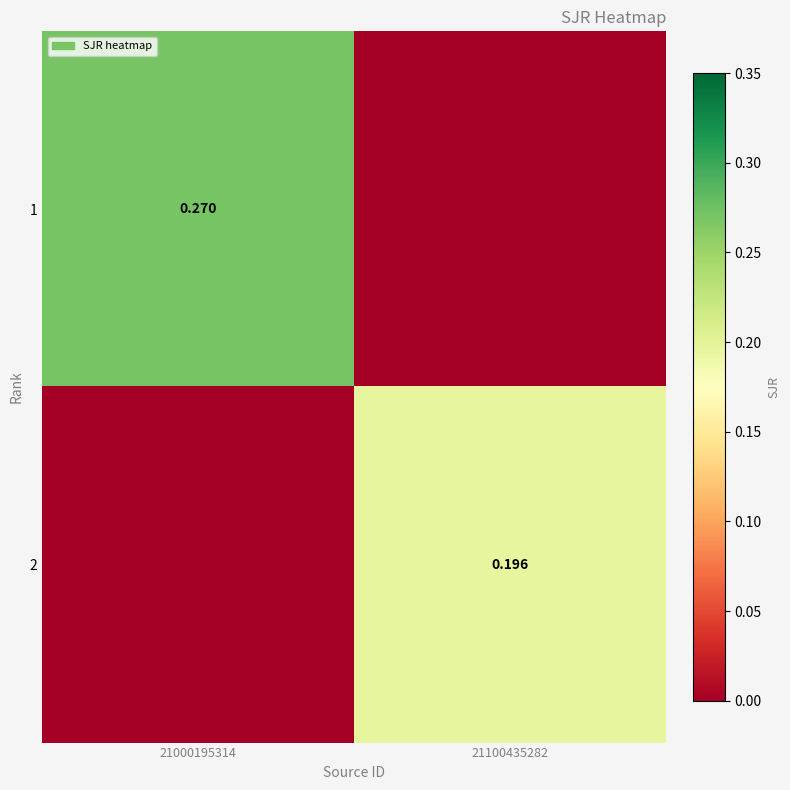

Is the value of 2 at 21100435282 greater than the value of 1 at 21000195314?

No